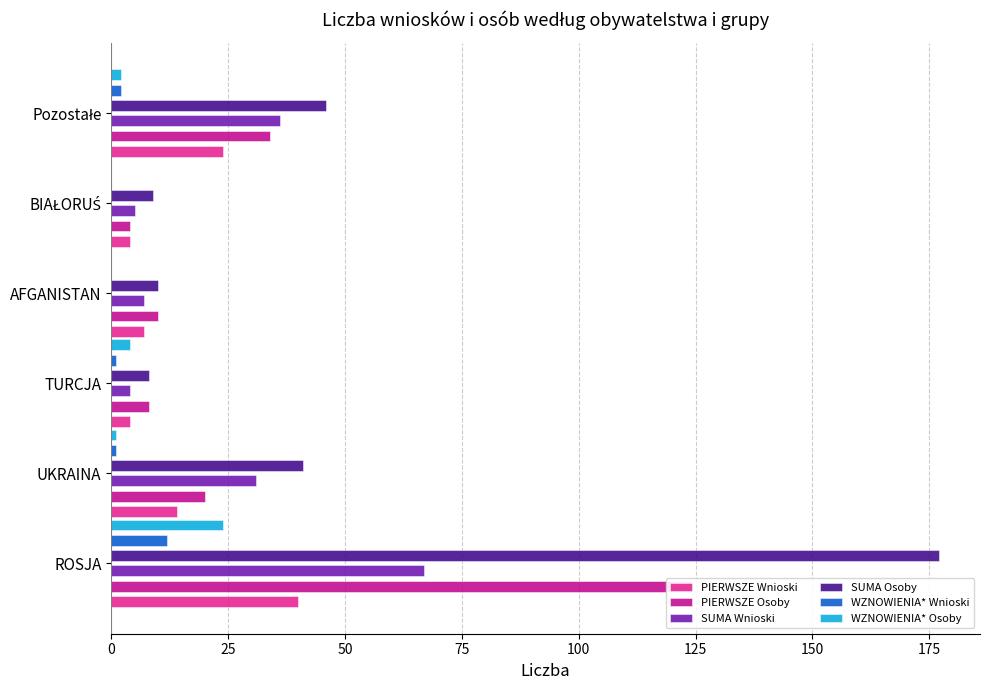

How many groups of bars are there?

6